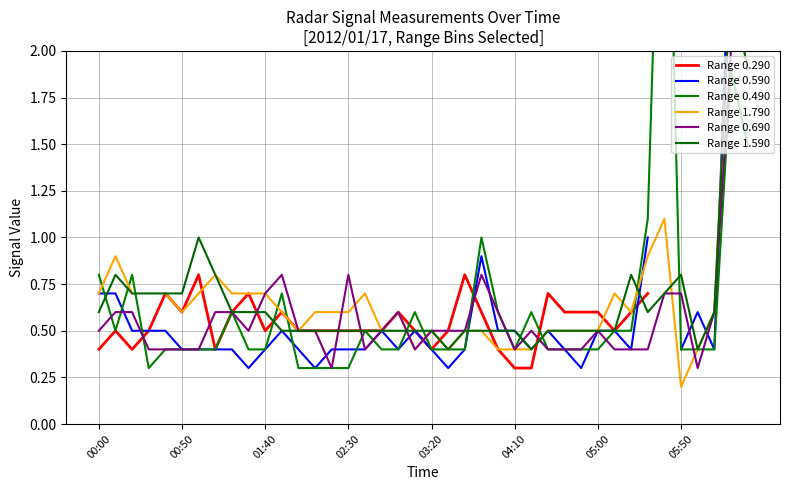

True or false: Range 0.690 has a value of 0.7 at 03:20.

False